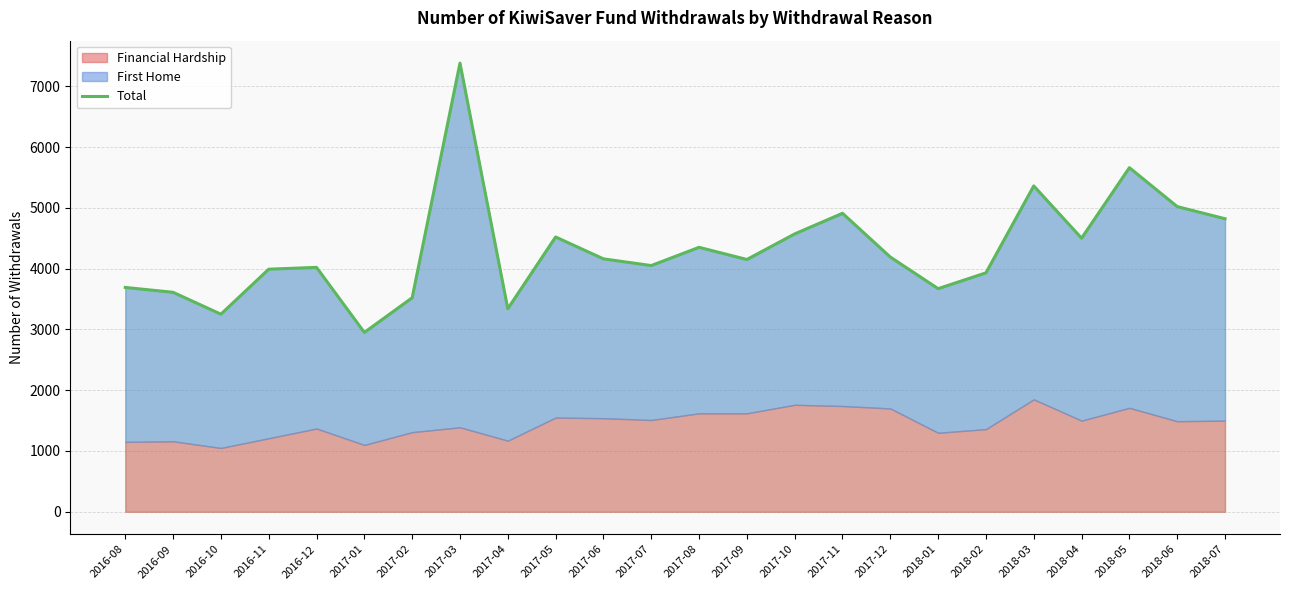

What is the smallest value displayed?

2950